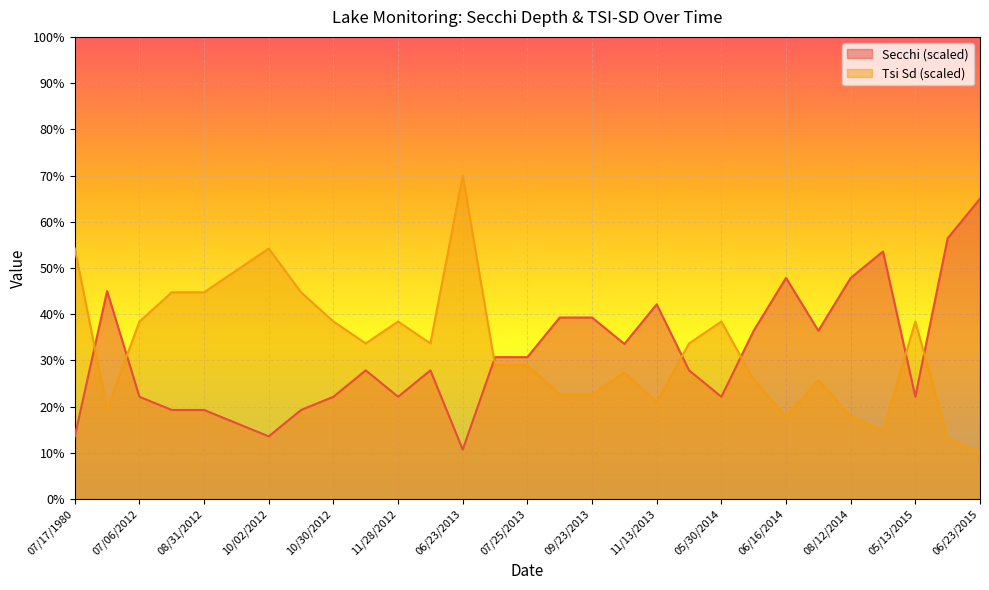

The Tsi Sd series shows 22.6 at 09/23/2013. True or false?

True